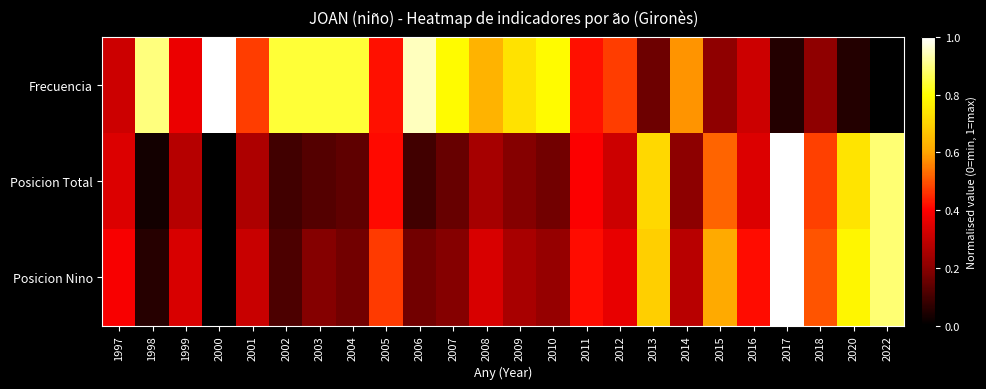

At which category is the sum across all series the highest?

2017